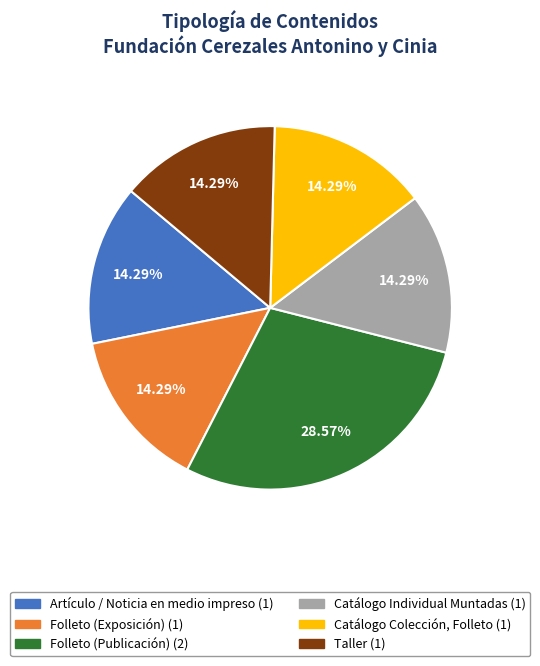

How many slices are in this pie chart?

6